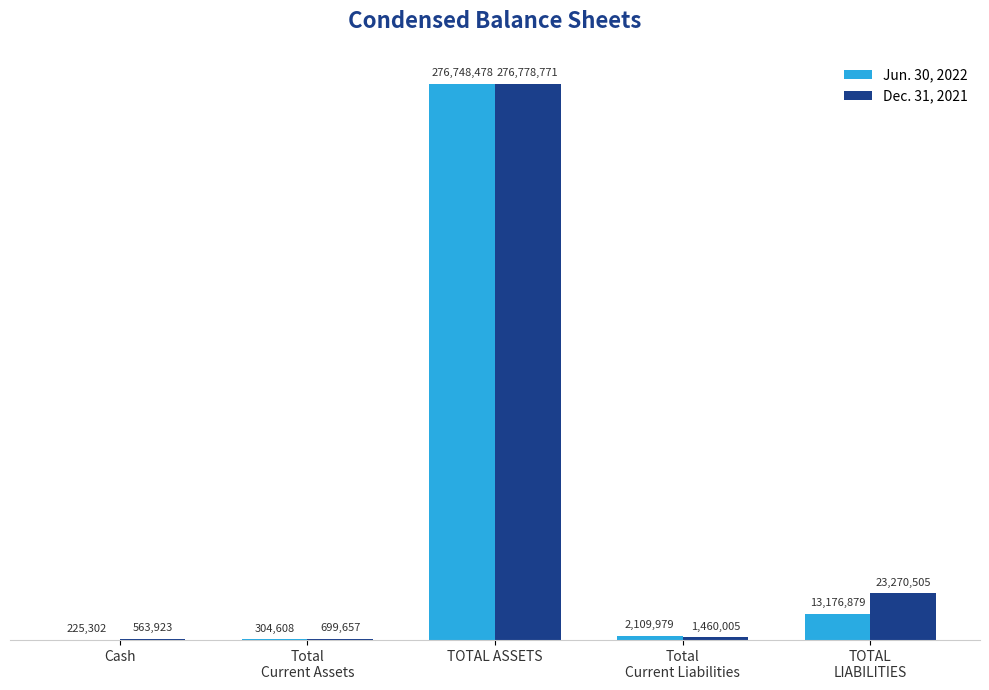

The Dec. 31, 2021 series shows 236639 at Total
Current Assets. True or false?

False